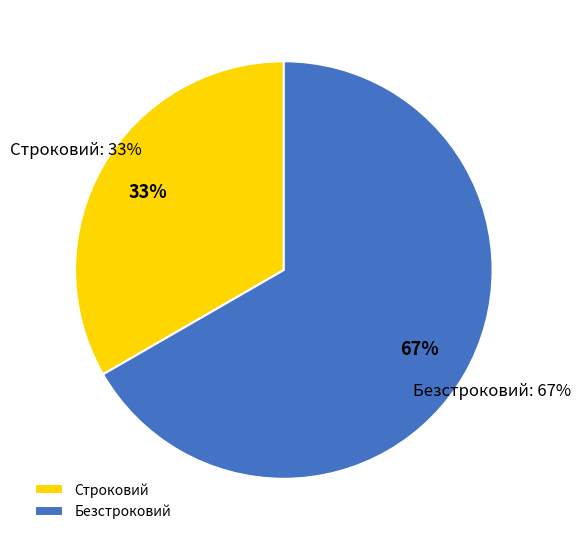

What percentage is the Безстроковий slice, to the nearest percent?

67%